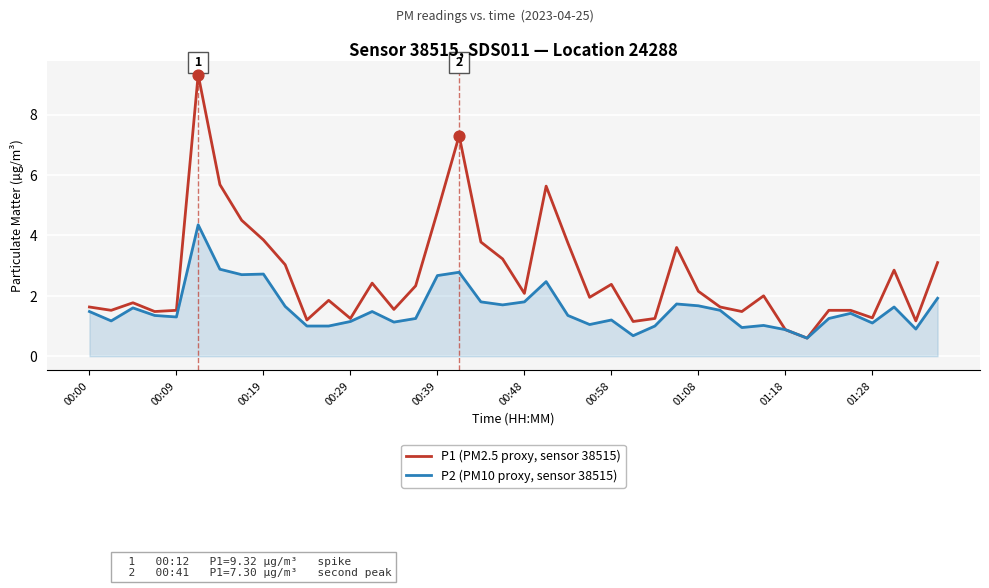

Which series has the largest total across all categories?

P1 (PM2.5 proxy, sensor 38515)